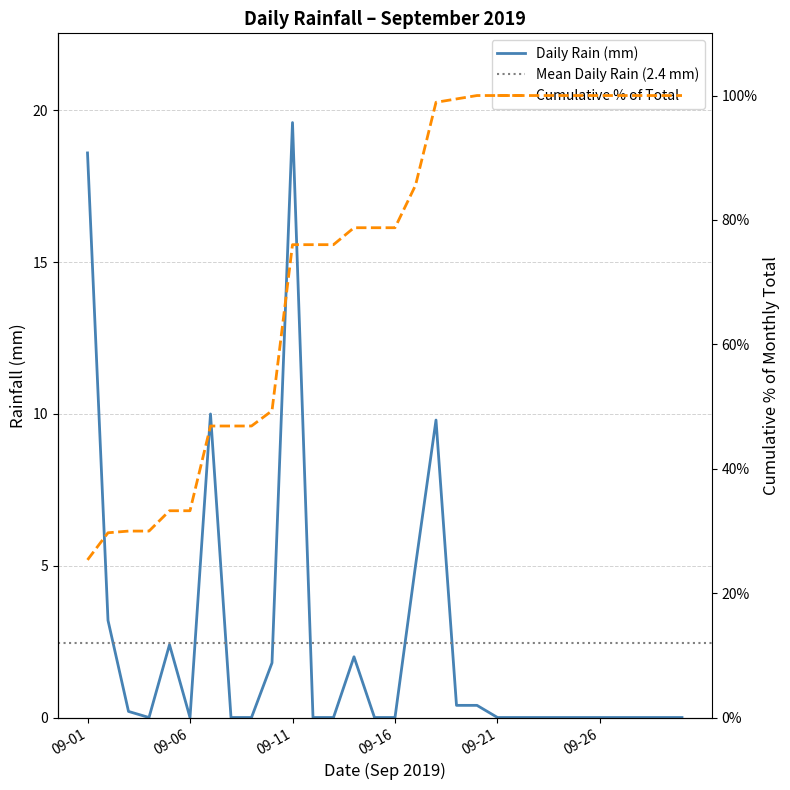

Is this an area chart (filled region under the line)?

No